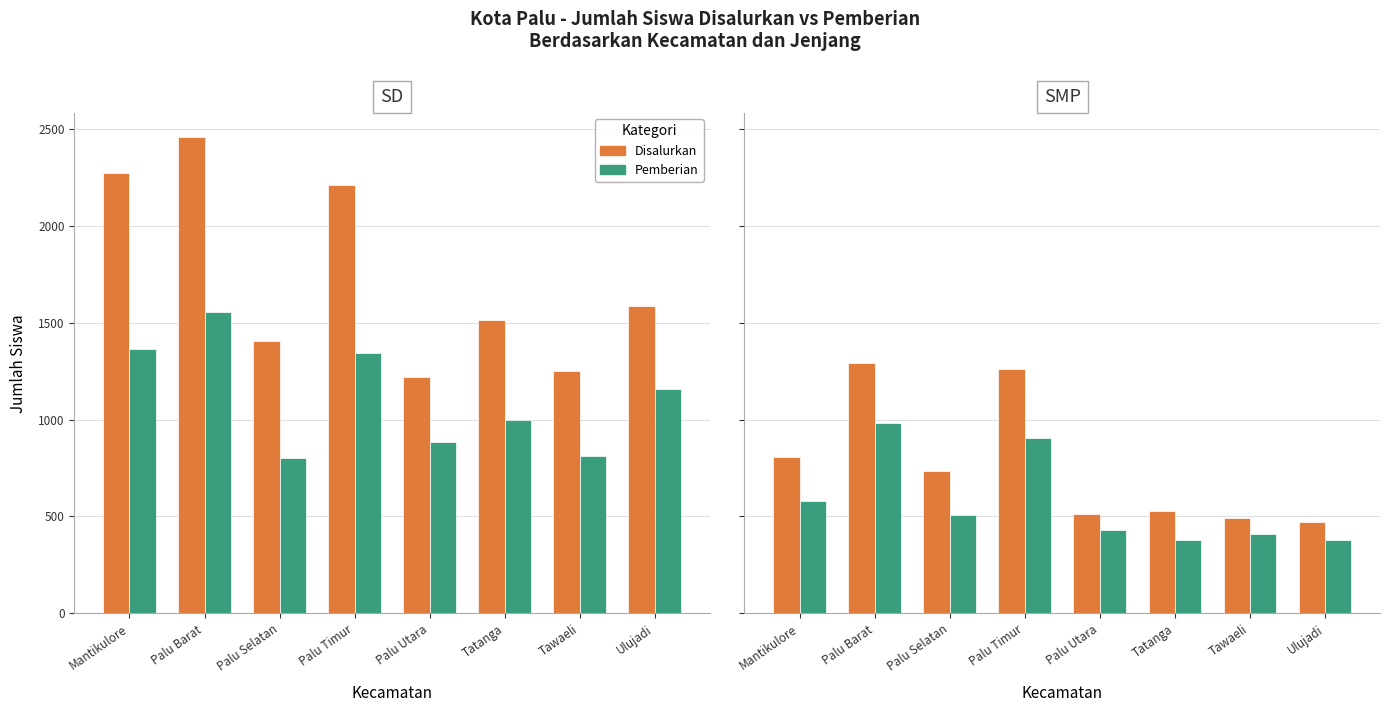

What is the difference between the Disalurkan values at Palu Utara and Tatanga?

13